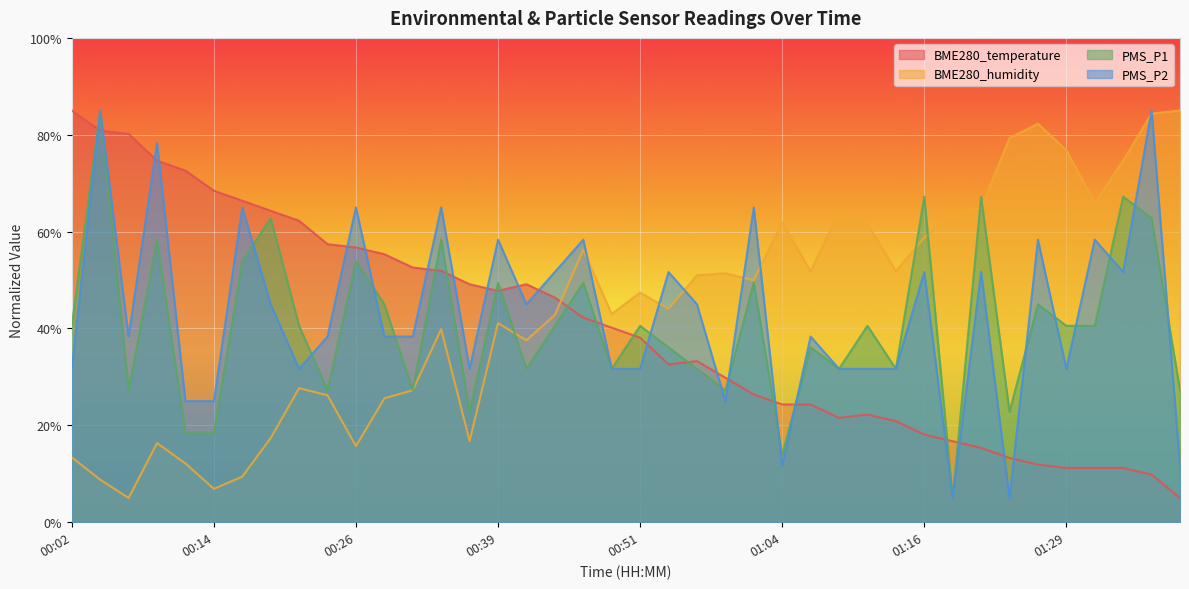

The value of BME280_temperature at 01:06 is 24.3. True or false?

True